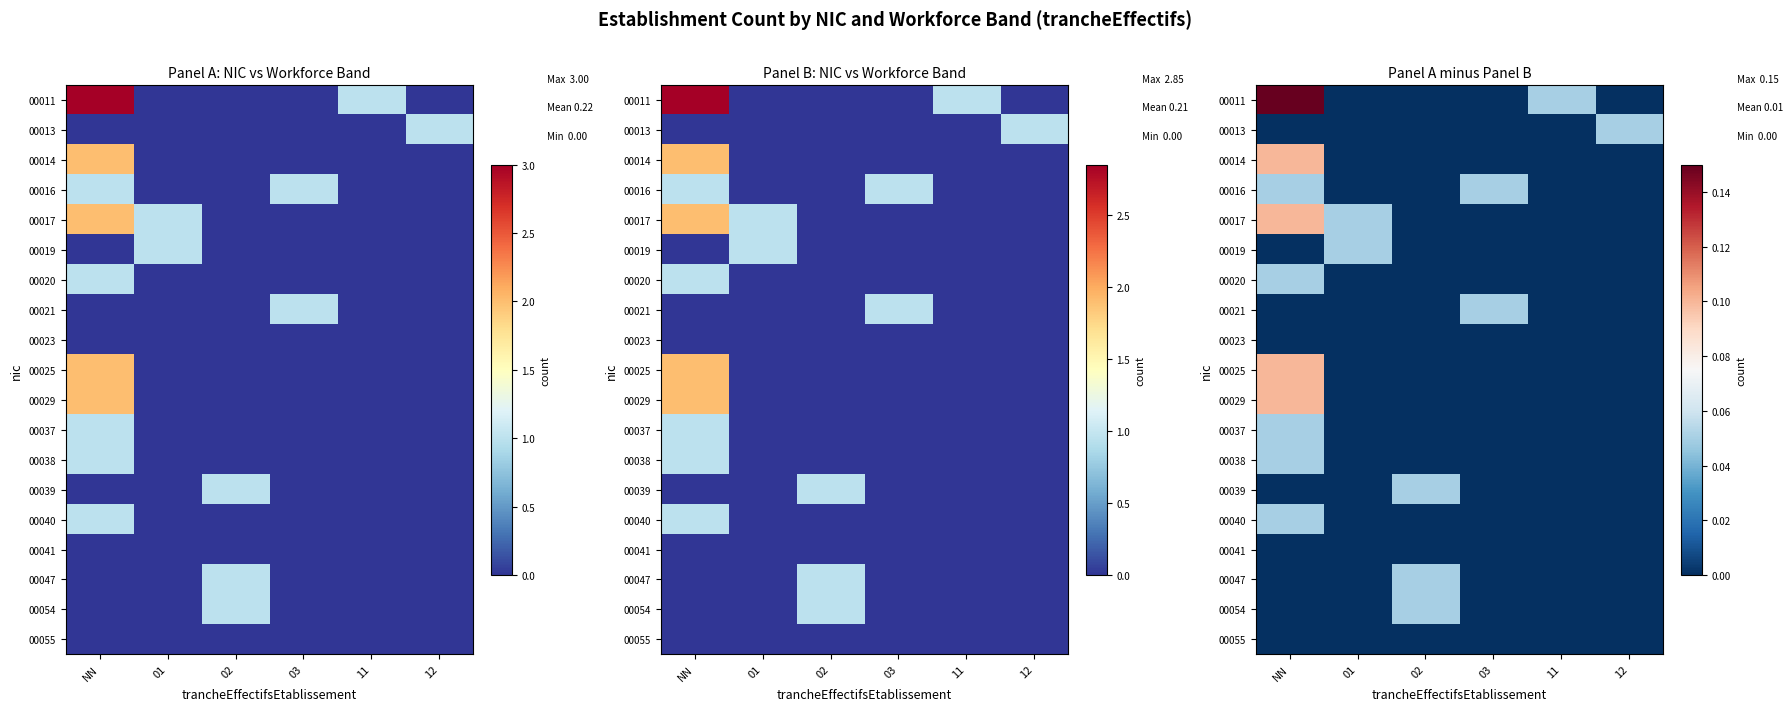

At how many categories does at least one series exceed 0?

6